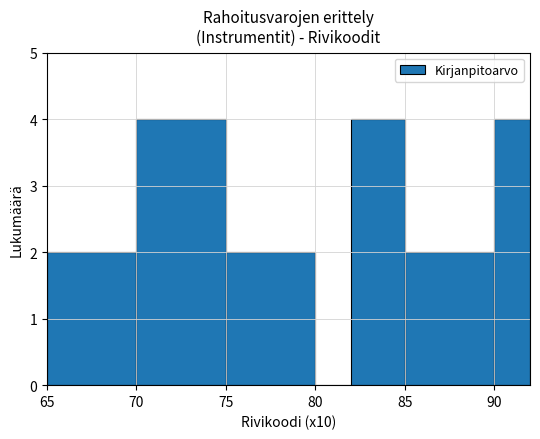

Reading left to right, list every bar in this chart as the range it spans on the x-axis followed by its height. The values are not printed on the chart, so give them approximately, as read against the axis.

65 to 70: 2
70 to 75: 4
75 to 80: 2
80 to 82: 0
82 to 85: 4
85 to 90: 2
90 to 92: 4